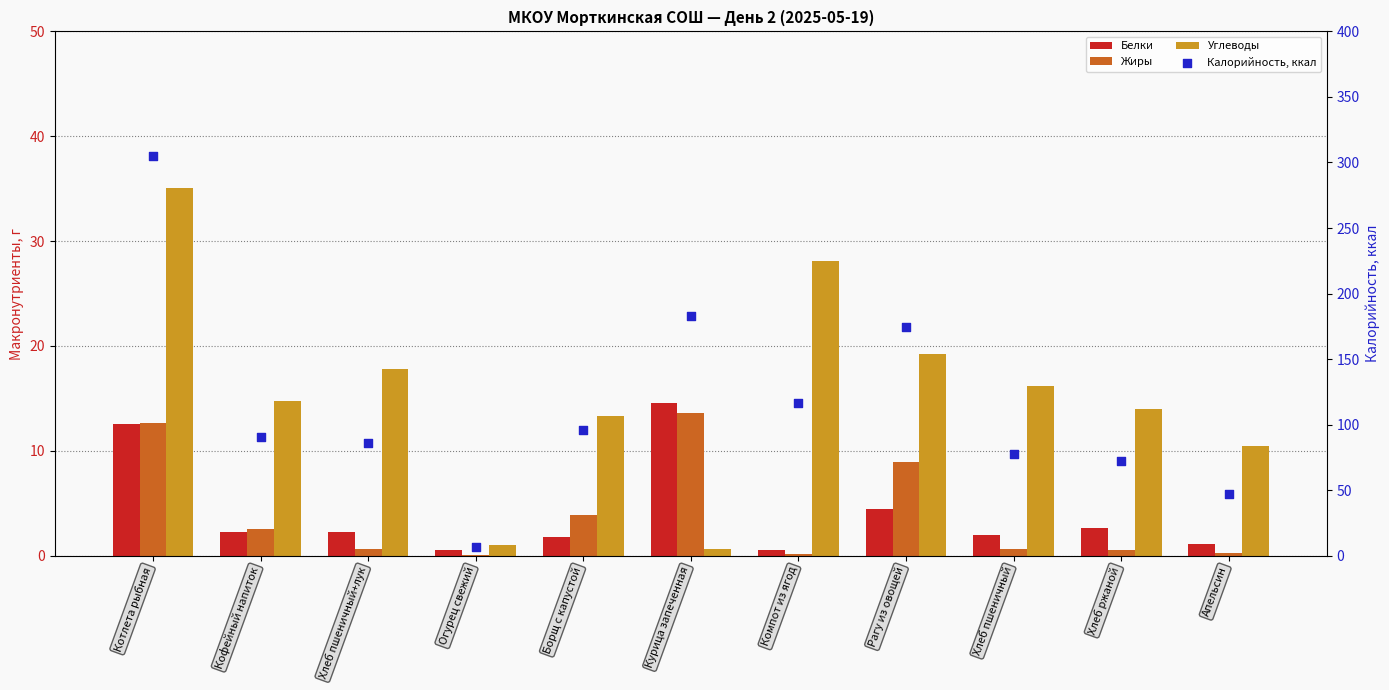

Which series has the widest spread of Y values?

Калорийность, ккал